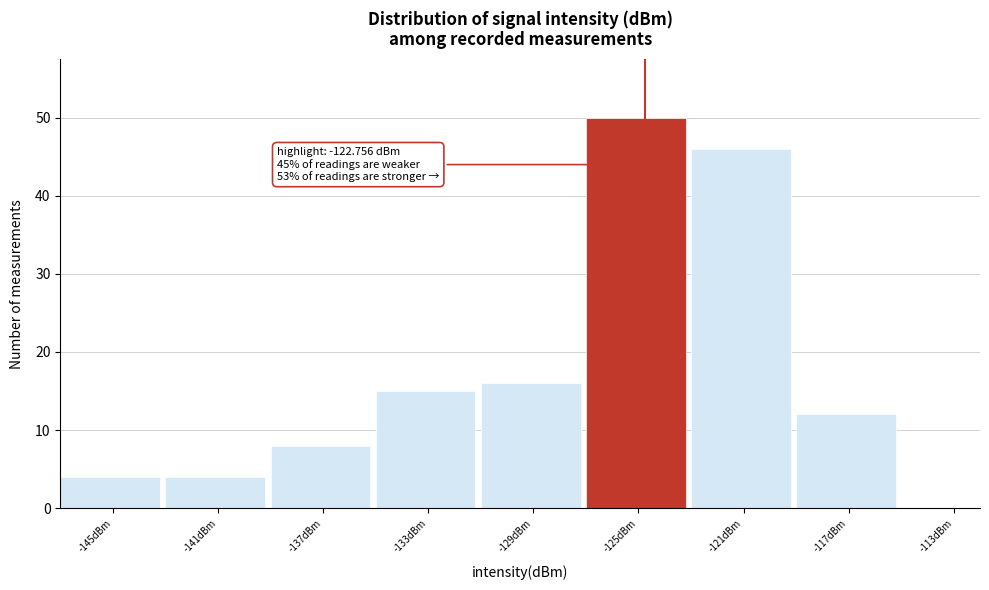

Reading left to right, list all the values displayed in this chart.

-145dBm=4	-141dBm=4	-137dBm=8	-133dBm=15	-129dBm=16	-125dBm=50	-121dBm=46	-117dBm=12	-113dBm=0